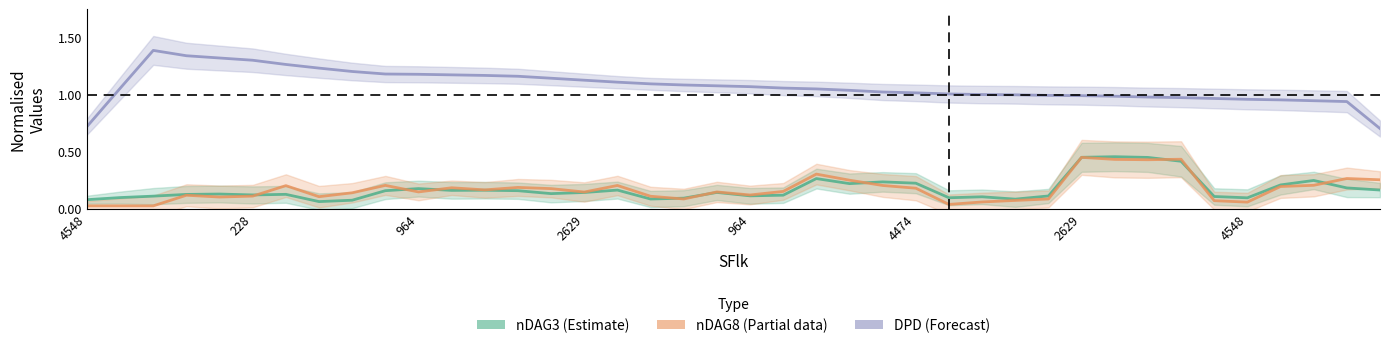

In nDAG8 (Partial), how many points are lower than both neighbors (excluding endpoints)?

10